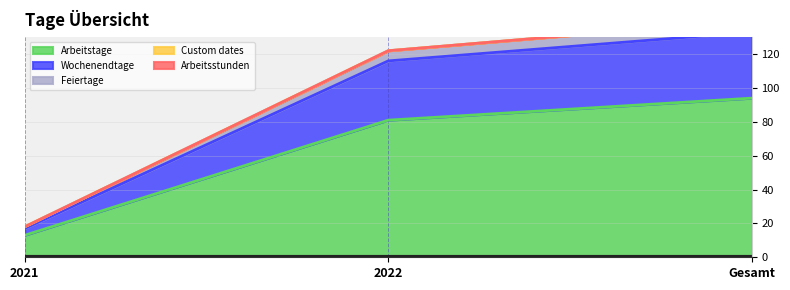

At which label is Arbeitstage closest to 53?

2022